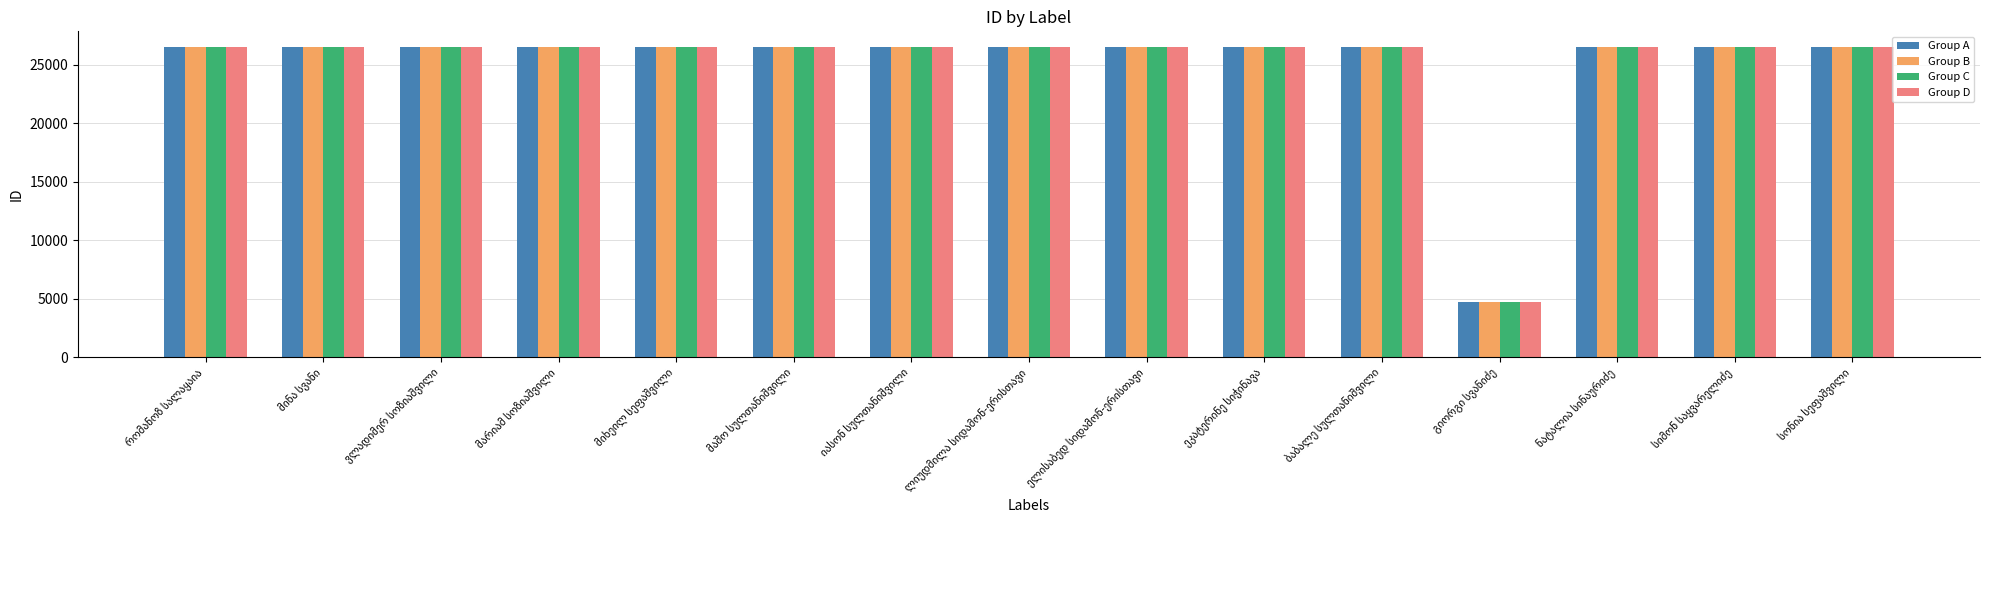

At how many categories does at least one series exceed 16939?

14